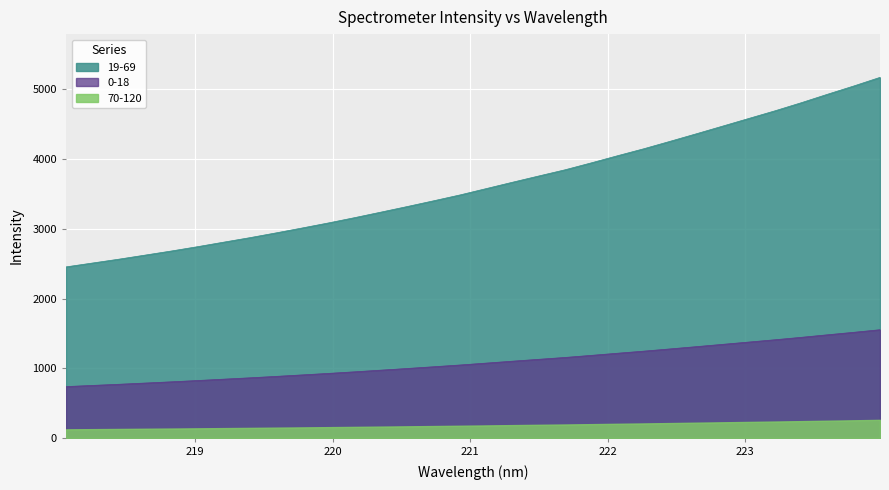

How many categories are shown in the chart?

32